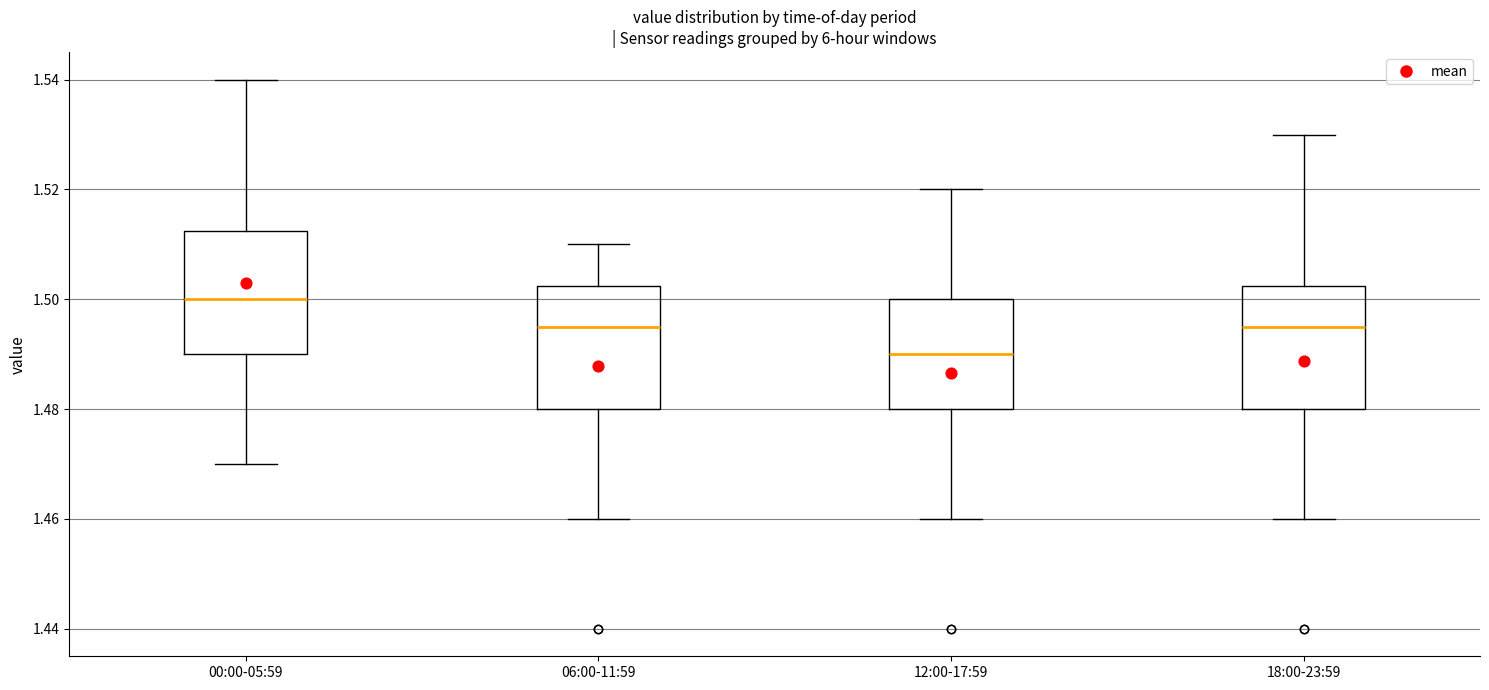

Where is the lower edge of the box for 12:00-17:59 on the y-axis? The values are not printed on the chart, so give them approximately, as read against the axis.

1.480